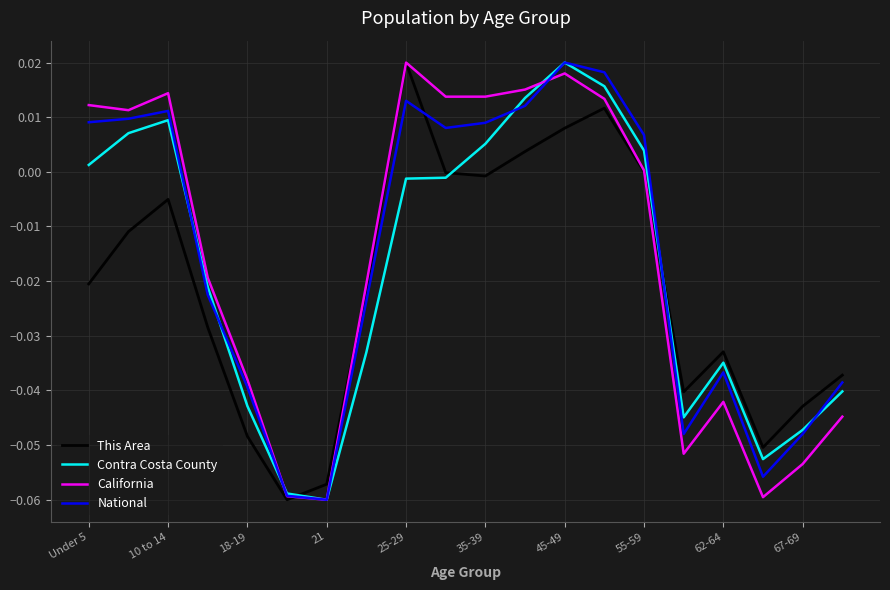

After their last crossing, which series has the higher values: This Area or Contra Costa County?

This Area